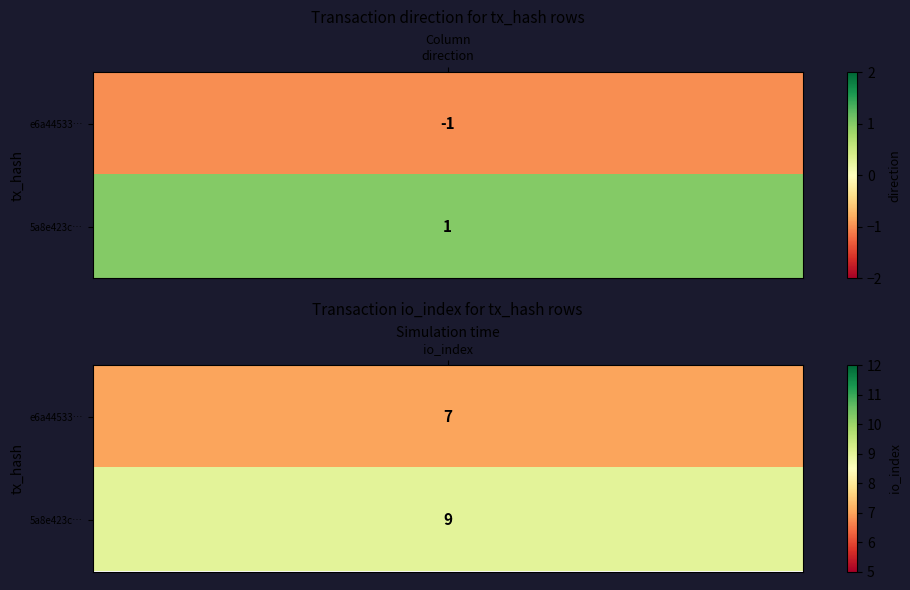

What is the difference between the e6a44533fdc74928e03121bb51685d67e244c0b values at 0 and 1?

8